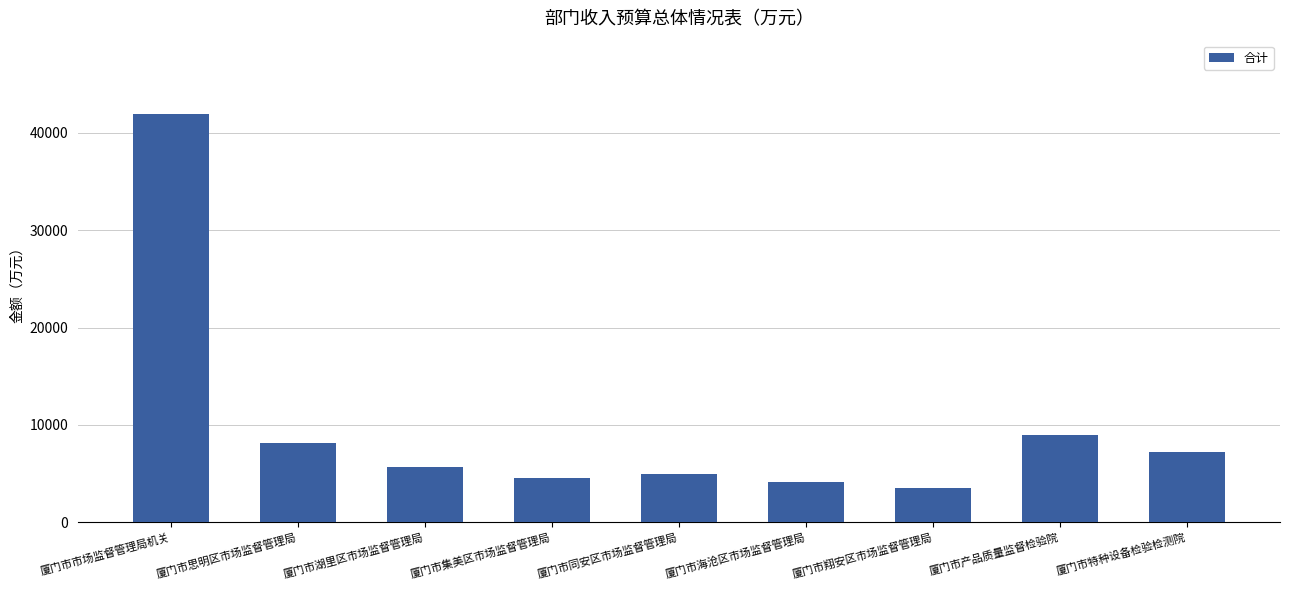

Is it true that the value at 厦门市产品质量监督检验院 is 8962.8?

True